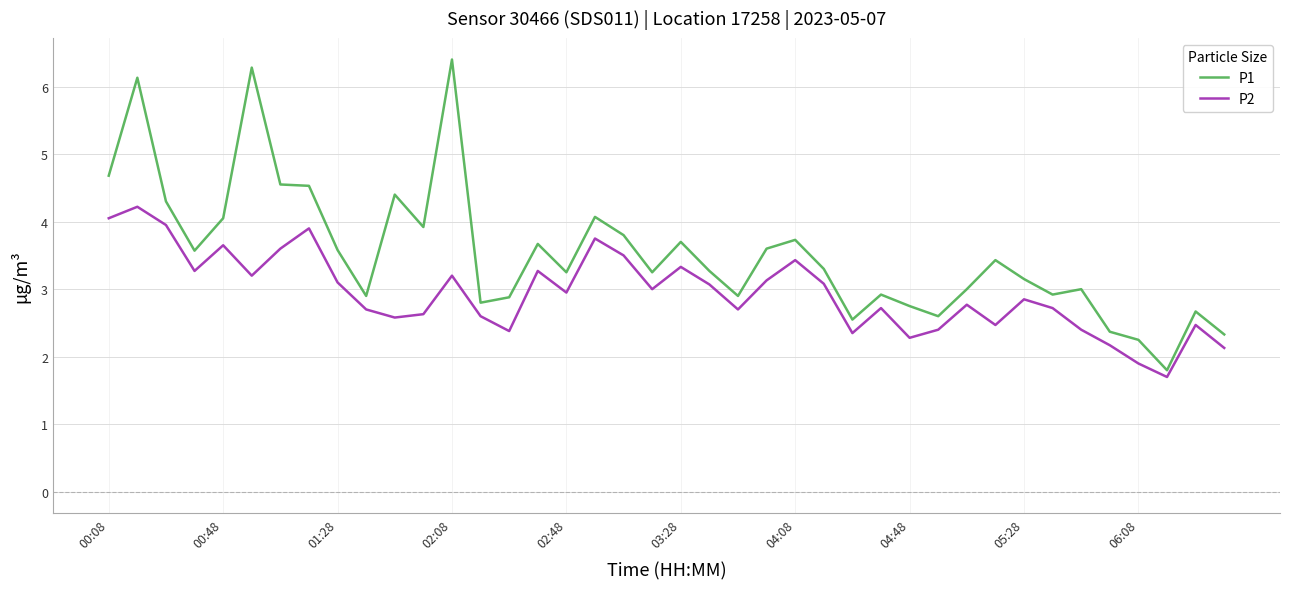

Does the chart have visible grid lines?

Yes